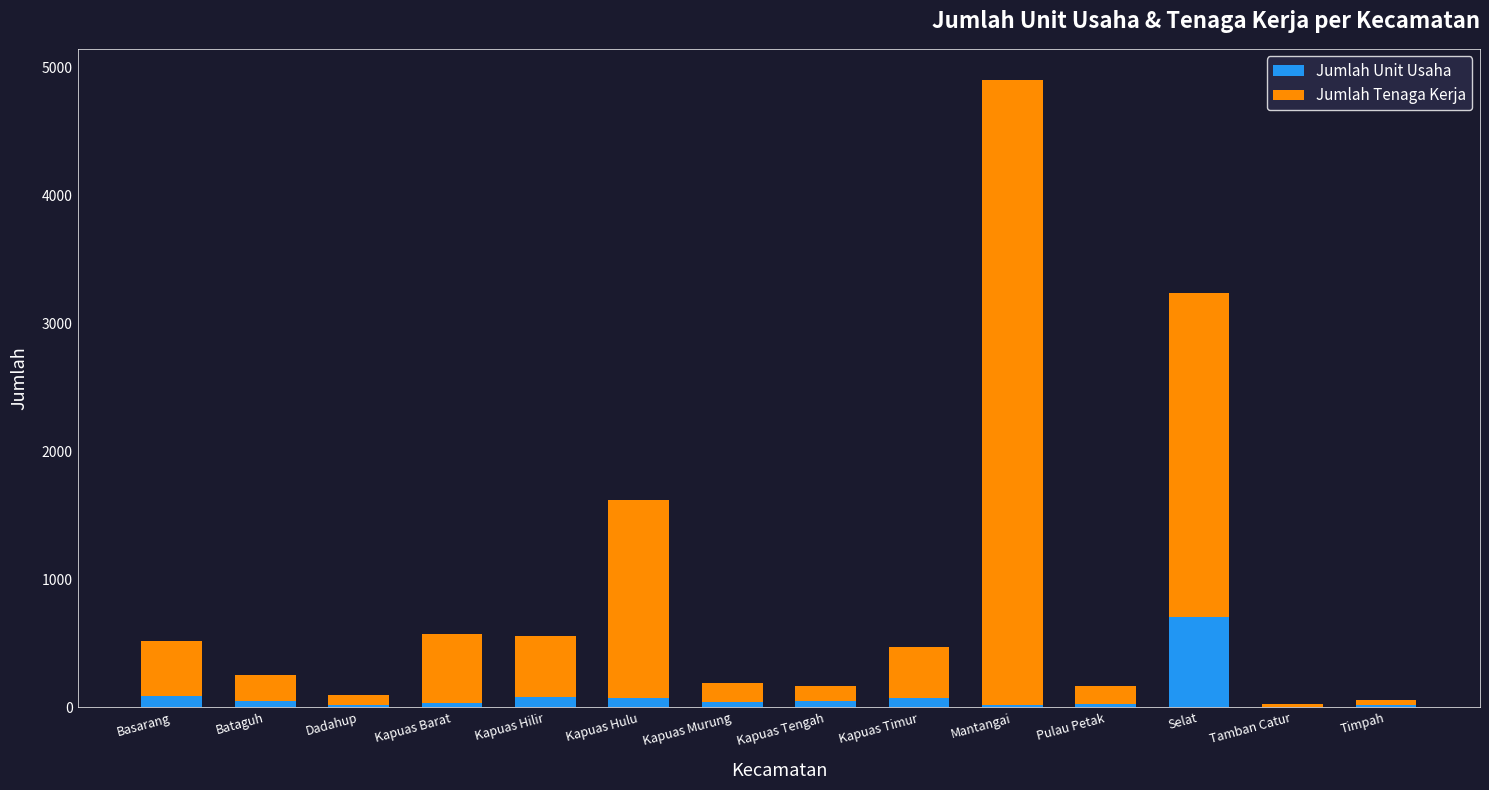

Which category has the highest value in the Jumlah Unit Usaha series?

Selat